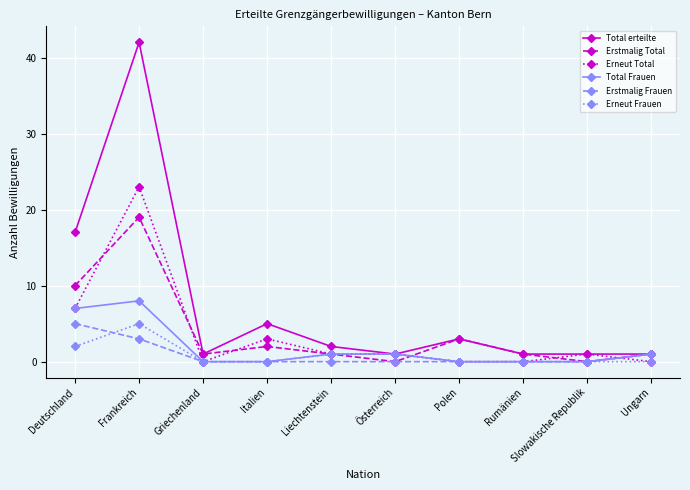

What is the label of the 2nd point from the left?

Frankreich